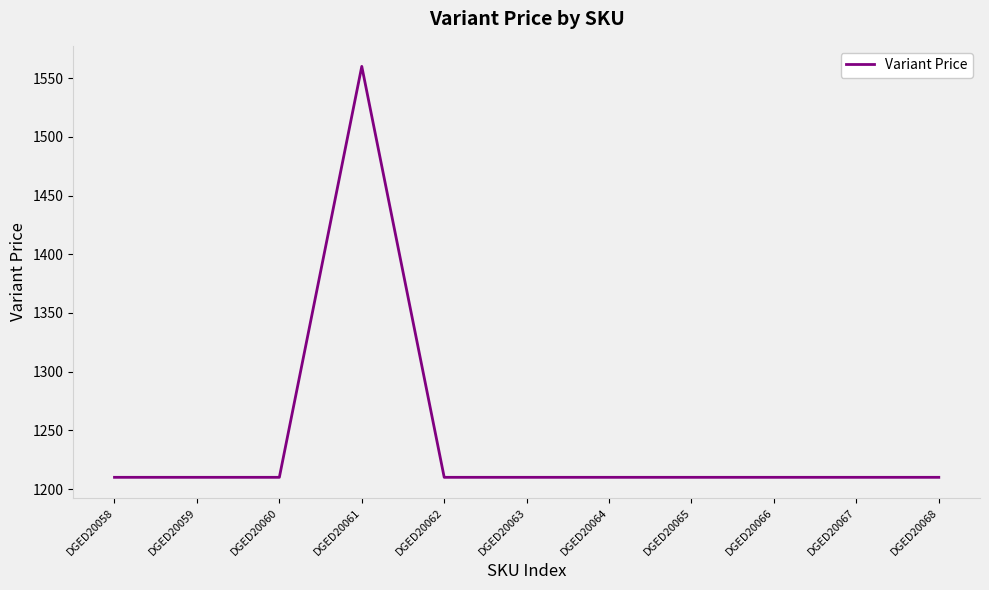

True or false: the data shows 1210 at DGED20063.

True